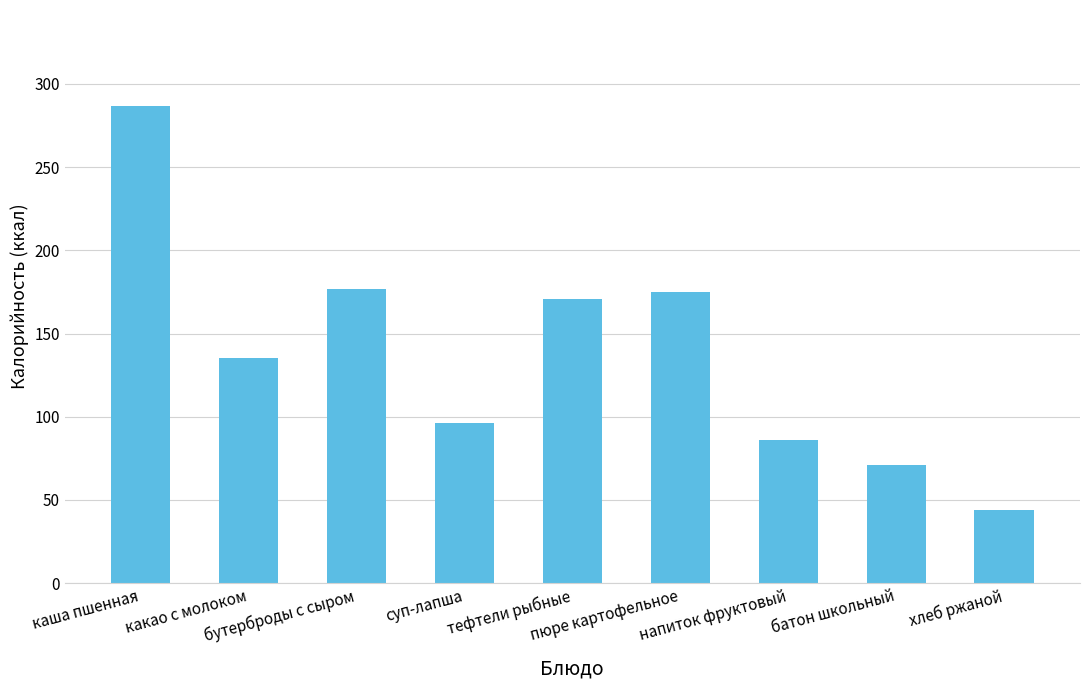

What is the change in value from суп-лапша to хлеб ржаной?

-52